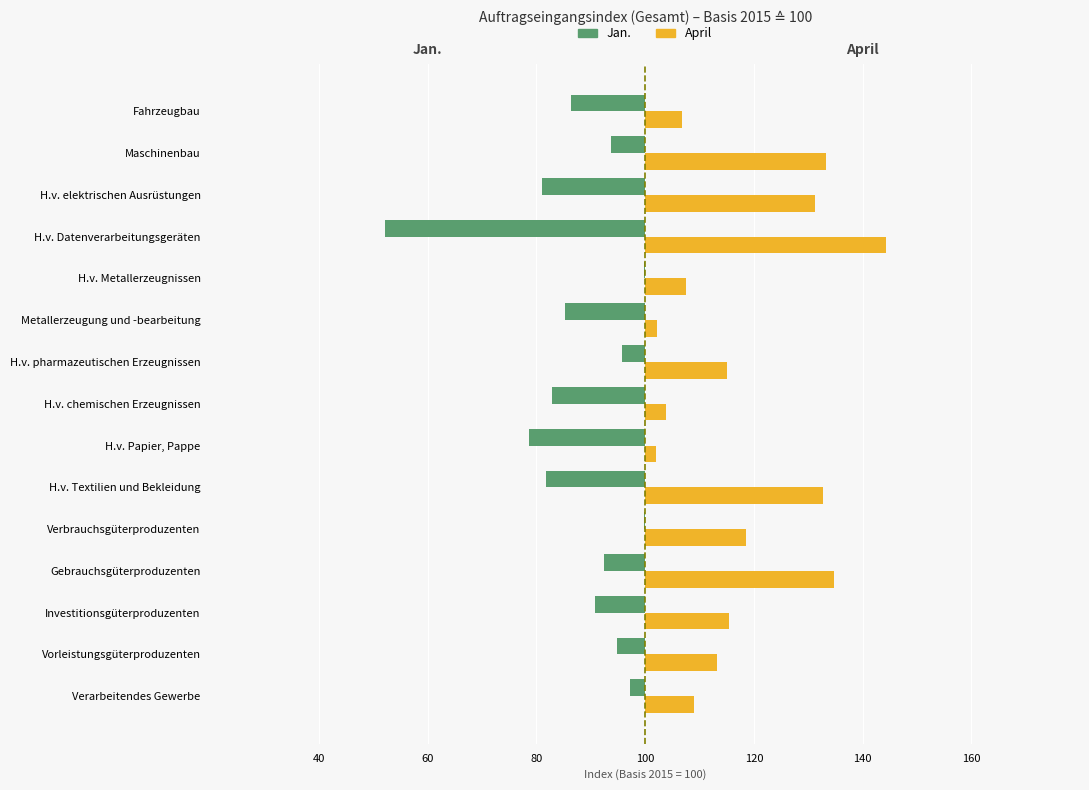

What is the sum of all Jan. values?

-187.6